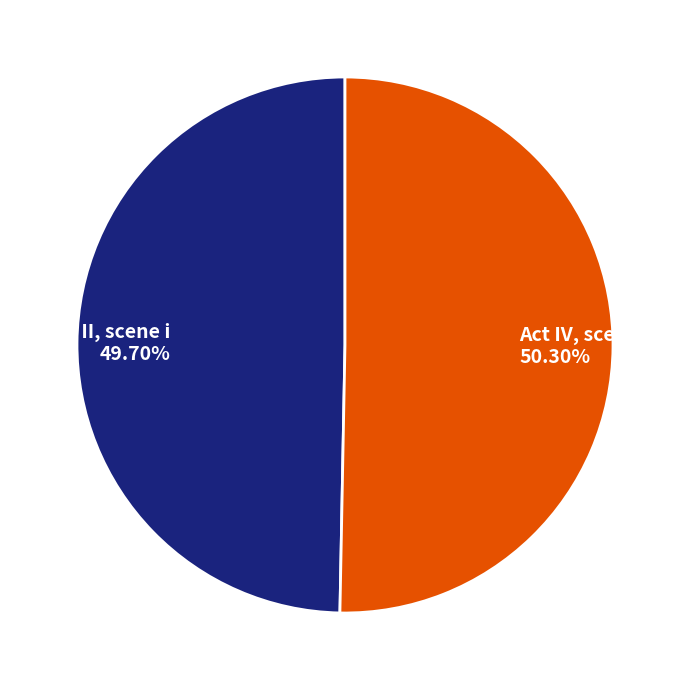

Is it true that Act IV, scene i is 36% of the pie?

False